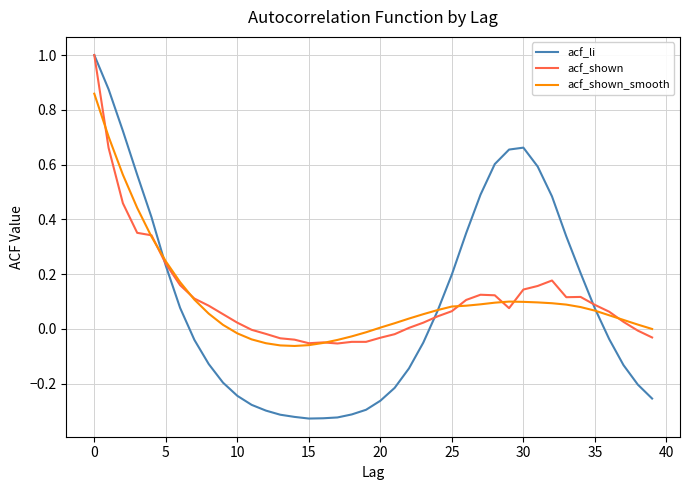

What is the maximum value shown in the chart?

1.0